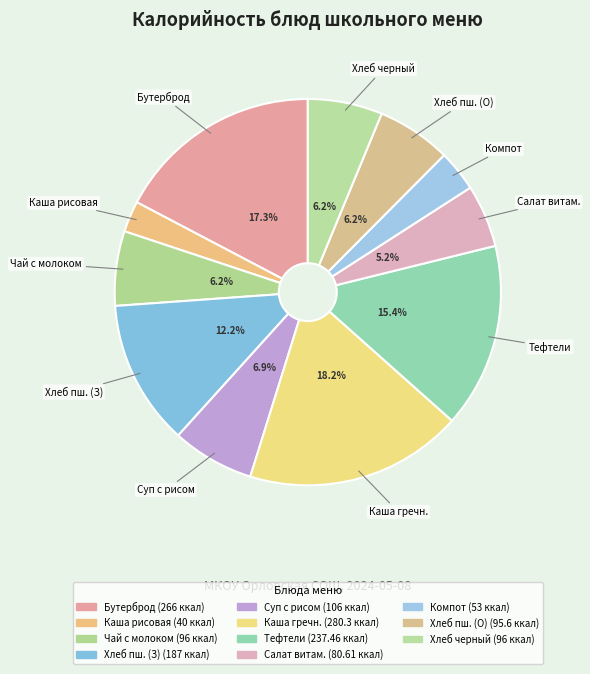

Which category has the biggest portion of the pie?

Каша гречневая рассыпчатая